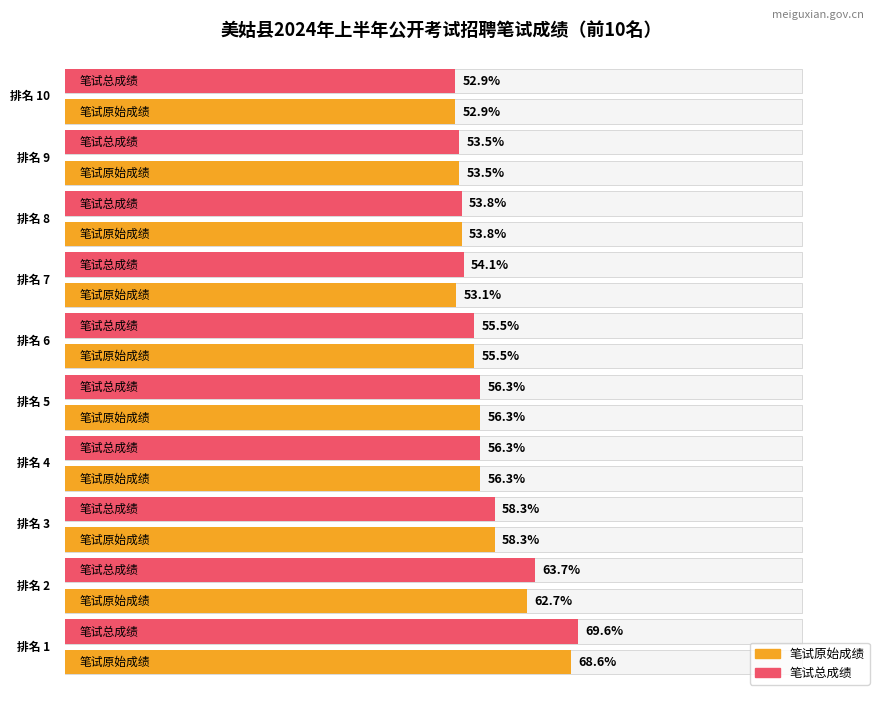

Reading left to right, what are all the values shown in this chart?

笔试原始成绩: 68.6	62.7	58.3	56.3	56.3	55.5	53.1	53.8	53.5	52.9
笔试总成绩: 69.6	63.7	58.3	56.3	56.3	55.5	54.1	53.8	53.5	52.9